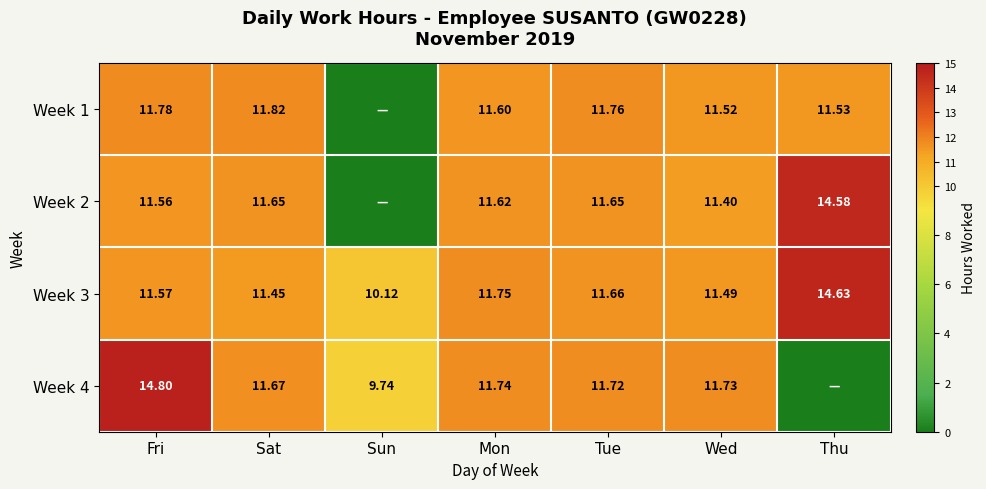

At which label is Week 3 closest to 12?

Mon